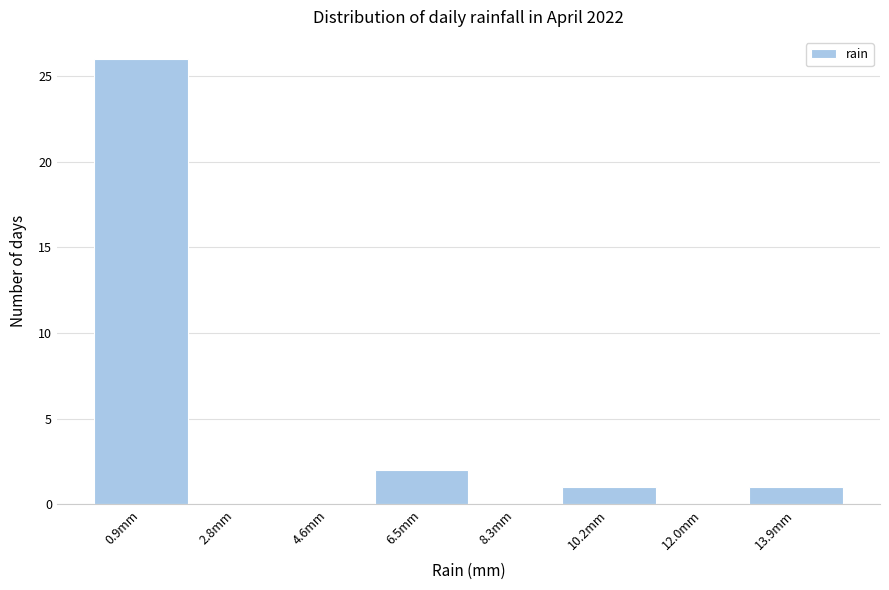

How tall is the bar that spans 0.00 to 1.85 on the x-axis? Neither the bar edges nor the heights are printed on the chart, so give them approximately, as read against the axes.

26